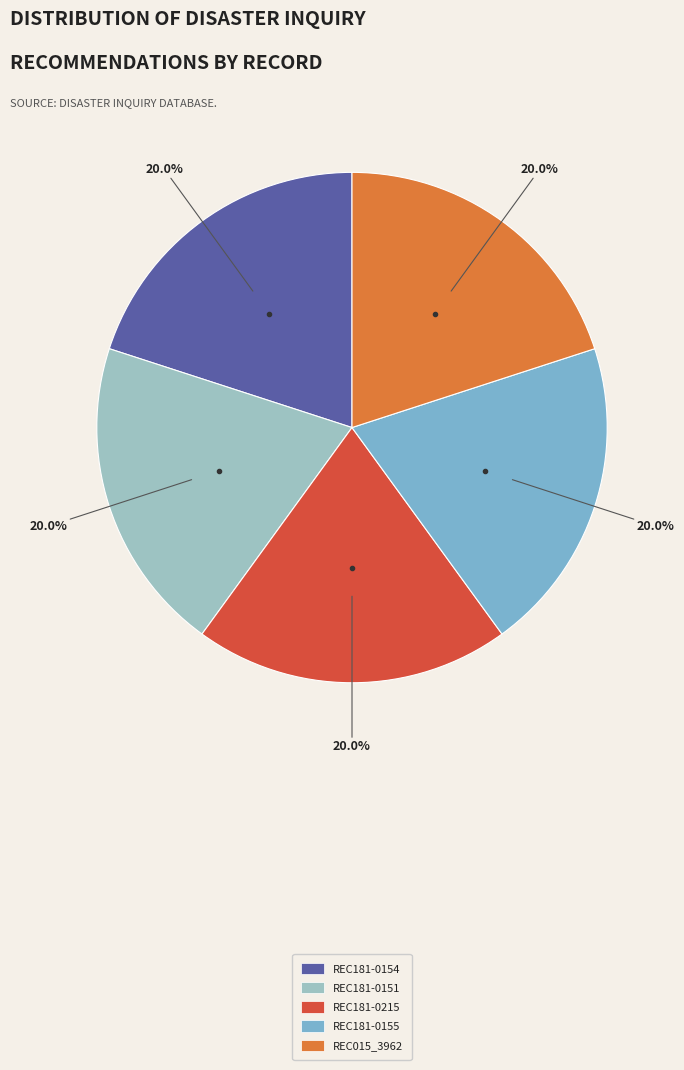

How many slices are in this pie chart?

5